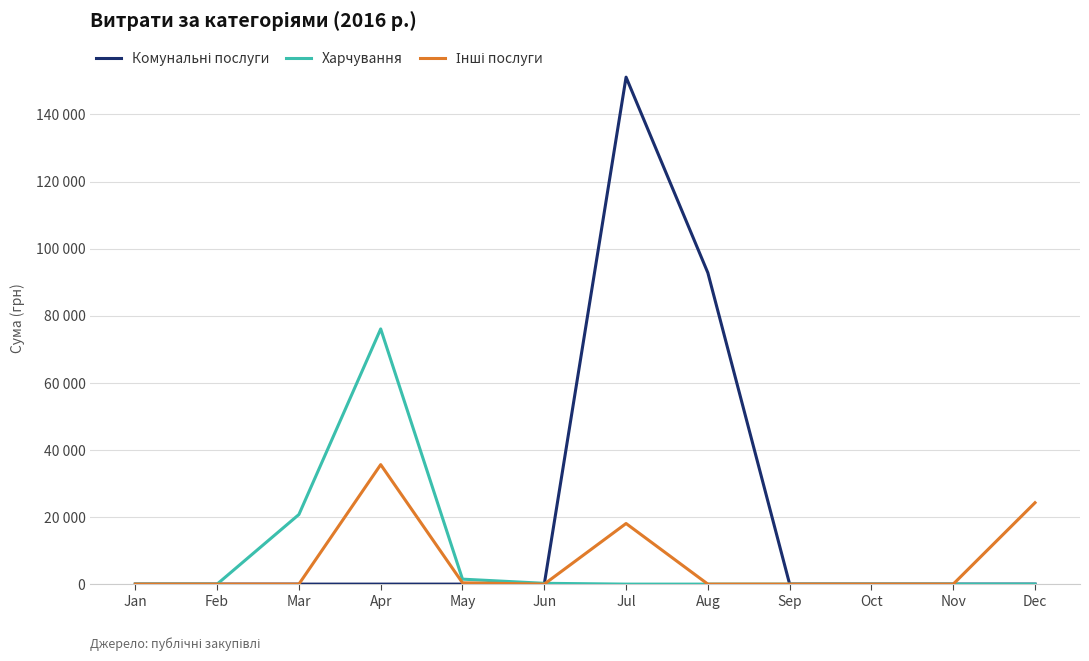

What is the approximate value of Харчування at Mar?

20748.8